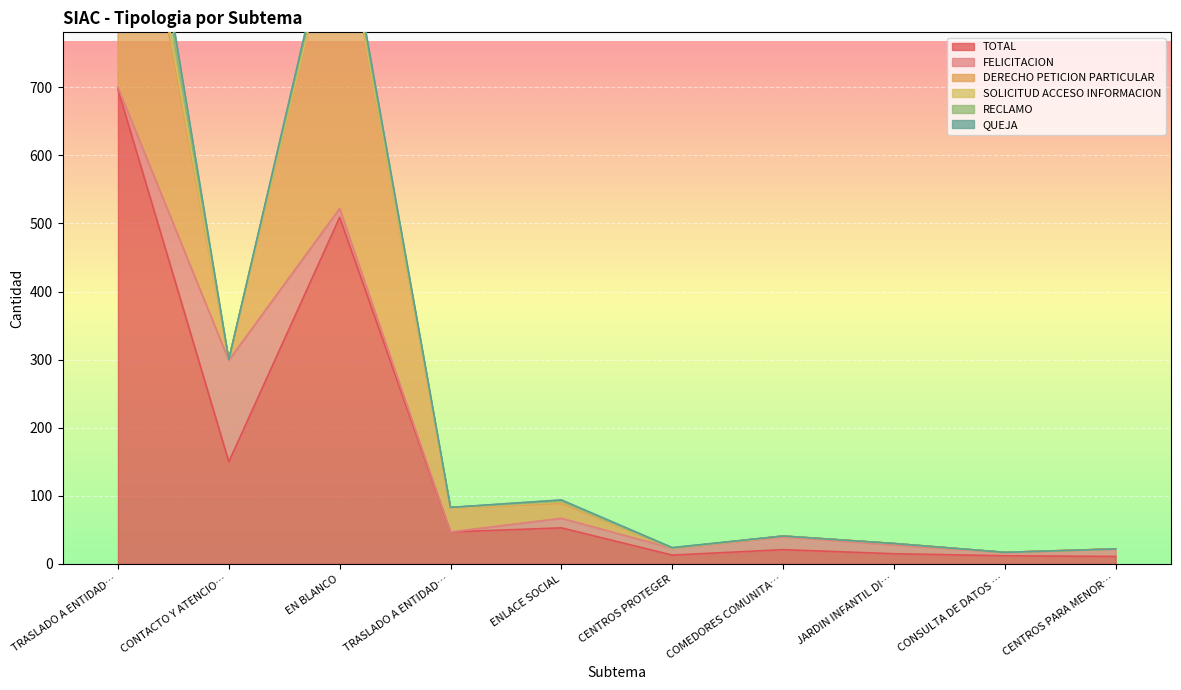

How many values in the SOLICITUD ACCESO INFORMACION series exceed 0?

3